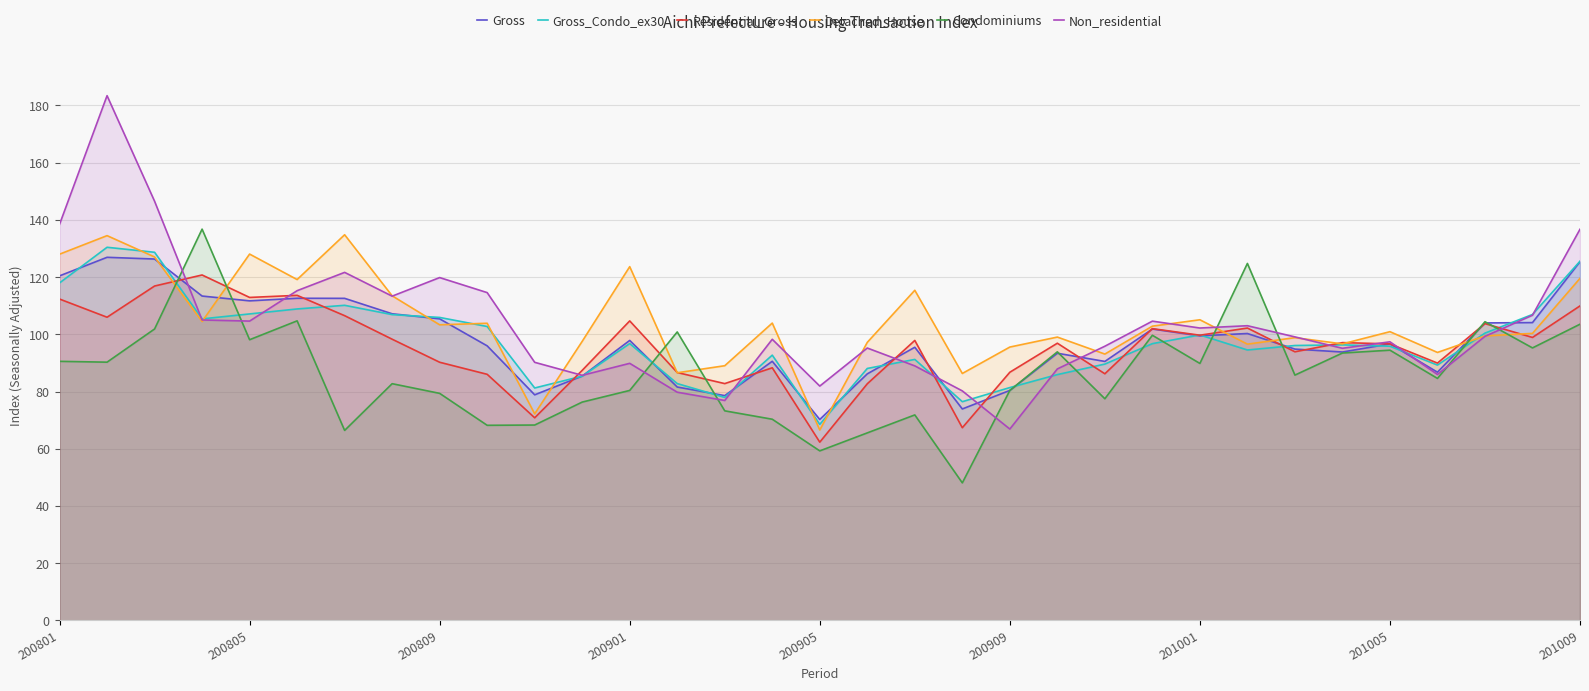

In Detached_House, how many points are lower than both neighbors (excluding endpoints)?

11